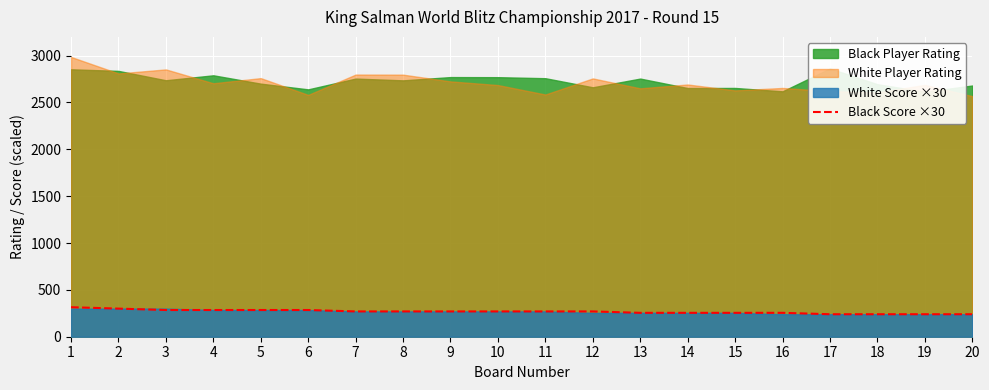

What is the lowest value of the Black Score ×30 series?

240